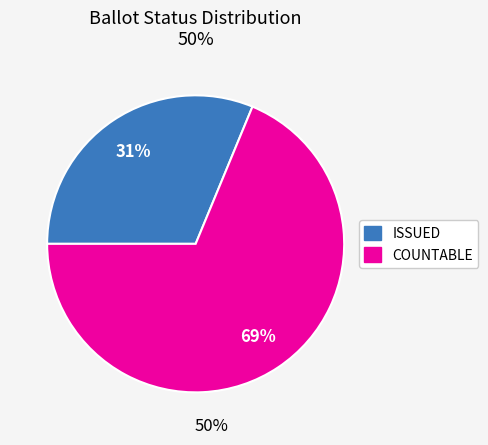

Does any single category account for the majority?

Yes